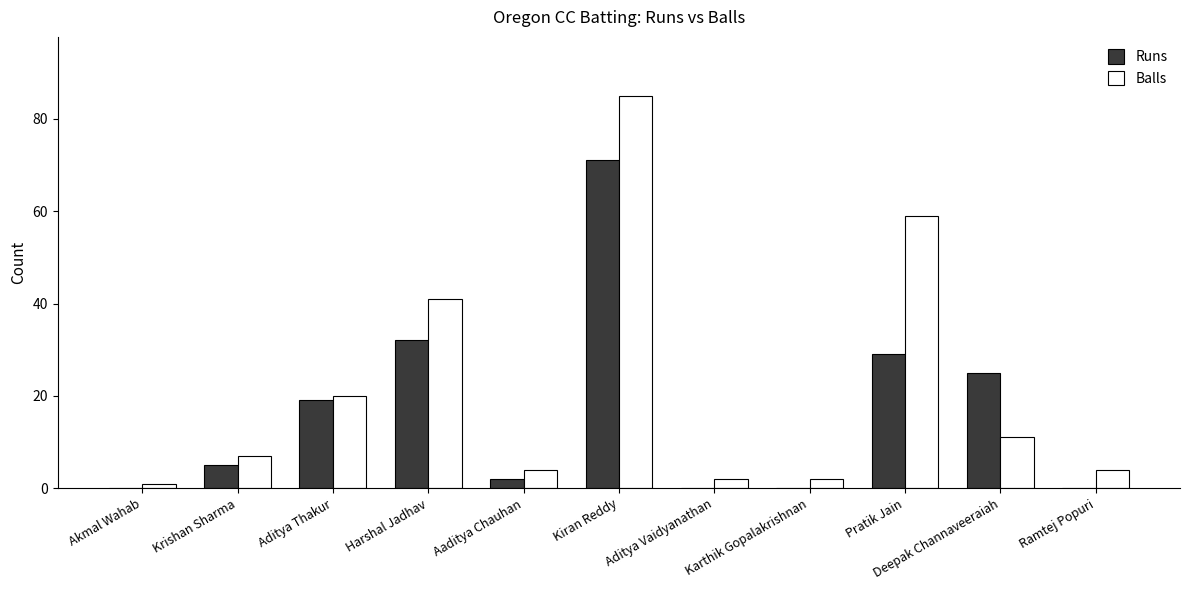

Is the value of Balls at Aditya Thakur greater than the value of Runs at Karthik Gopalakrishnan?

Yes